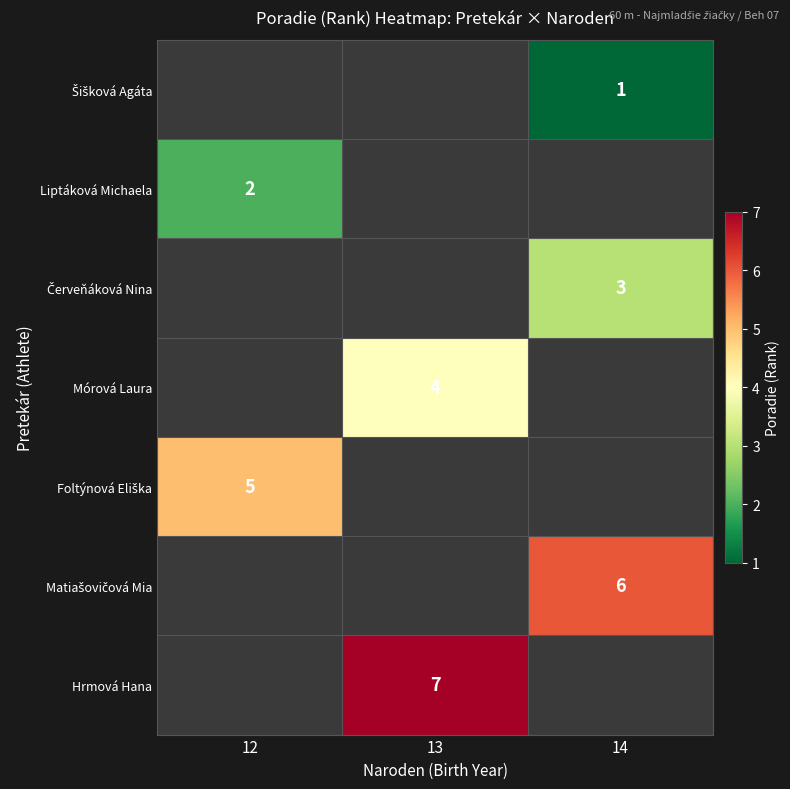

The Hrmová Hana series shows 7 at 13. True or false?

True